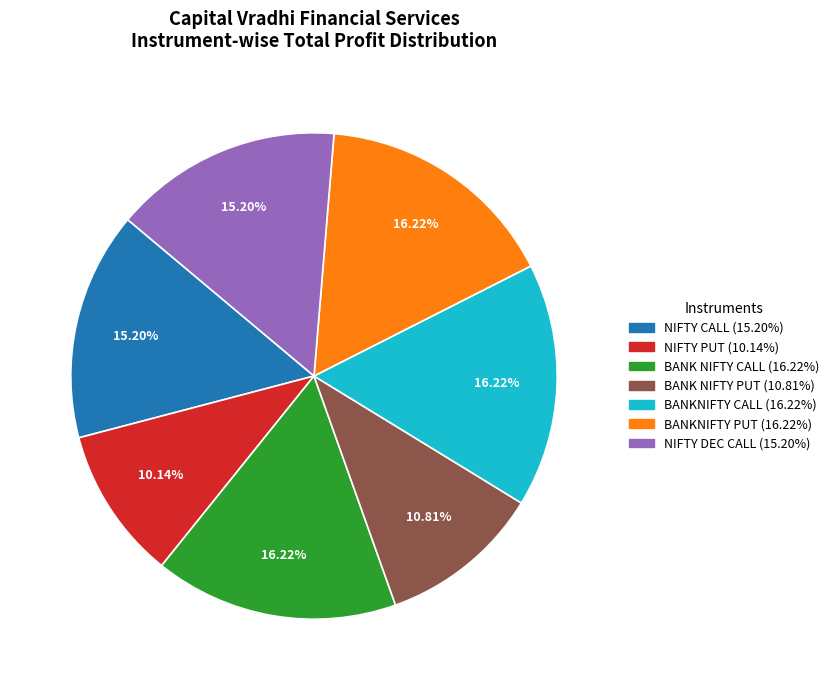

True or false: BANKNIFTY CALL accounts for 16% of the total.

True